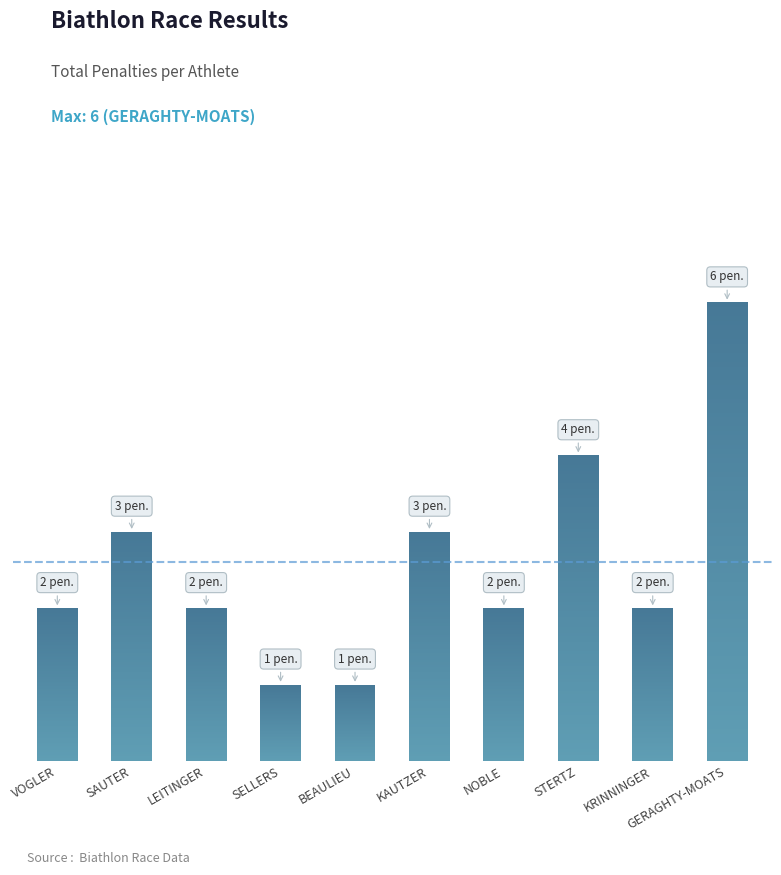

List the labels in order of value, smallest first.

SELLERS, BEAULIEU, VOGLER, LEITINGER, NOBLE, KRINNINGER, SAUTER, KAUTZER, STERTZ, GERAGHTY-MOATS